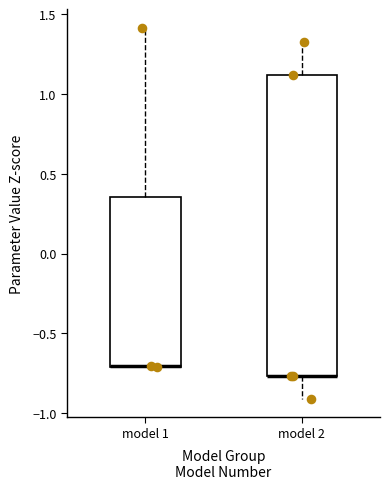

Reading left to right, read every box against the y-axis: the position of its median line, the range the box covers, and the ends of its whiskers. The values are not printed on the chart, so give them approximately, as read against the axis.

model 1: median -0.70 (drawn on the box's lower edge), box -0.70 to 0.35, whiskers -0.70 to 1.40
model 2: median -0.75 (drawn on the box's lower edge), box -0.75 to 1.10, whiskers -0.90 to 1.30